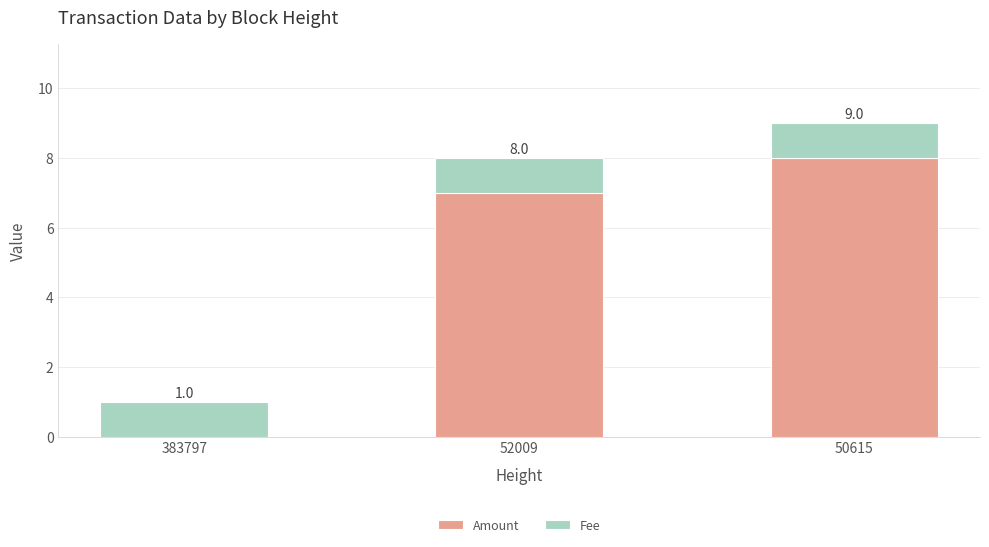

What are all the series names shown in the legend?

Amount, Fee